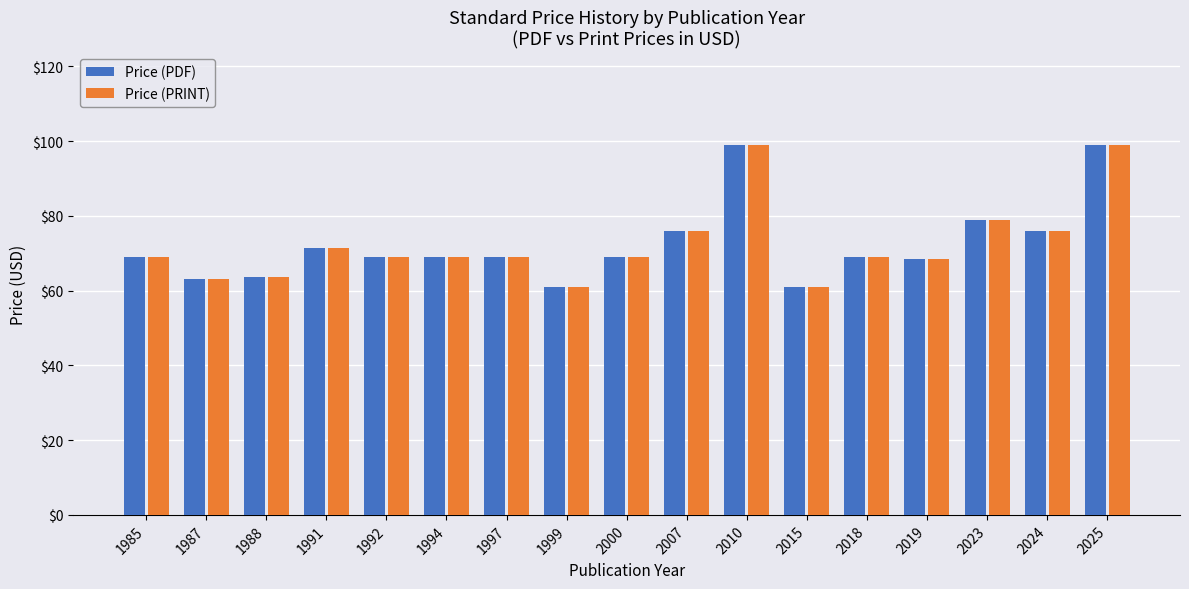

What is the value of the Price (PRINT) bar at the 2nd from the left?

63.0